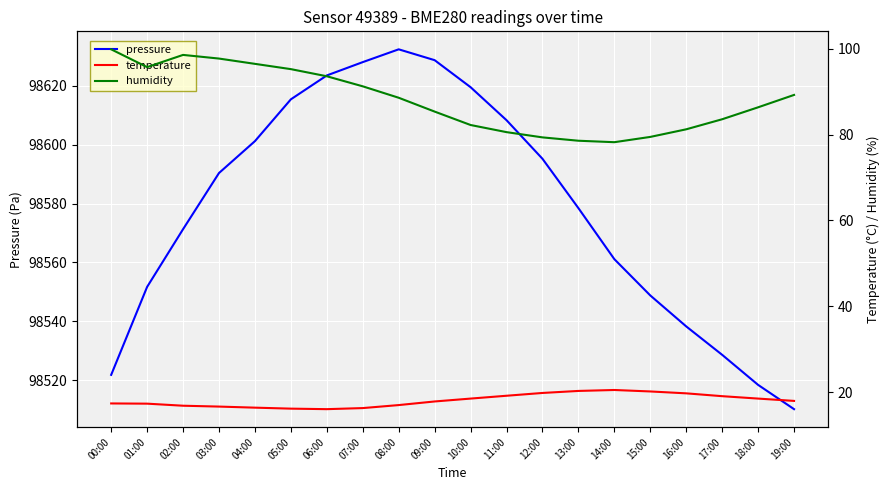

Reading left to right, extract all data points from this chart.

pressure: 00:00=98521.8	01:00=98551.7	02:00=98571.3	03:00=98590.4	04:00=98601.2	05:00=98615.4	06:00=98623.6	07:00=98628.1	08:00=98632.4	09:00=98628.8	10:00=98619.6	11:00=98608.3	12:00=98595.2	13:00=98578.4	14:00=98561.1	15:00=98548.8	16:00=98538.2	17:00=98528.6	18:00=98518.3	19:00=98510.1
temperature: 00:00=17.4	01:00=17.4	02:00=16.9	03:00=16.7	04:00=16.4	05:00=16.2	06:00=16.1	07:00=16.4	08:00=17.1	09:00=17.9	10:00=18.6	11:00=19.2	12:00=19.9	13:00=20.3	14:00=20.6	15:00=20.2	16:00=19.8	17:00=19.1	18:00=18.6	19:00=18.0
humidity: 00:00=99.8	01:00=95.7	02:00=98.5	03:00=97.7	04:00=96.5	05:00=95.2	06:00=93.6	07:00=91.2	08:00=88.6	09:00=85.3	10:00=82.2	11:00=80.6	12:00=79.3	13:00=78.6	14:00=78.2	15:00=79.5	16:00=81.2	17:00=83.6	18:00=86.3	19:00=89.2